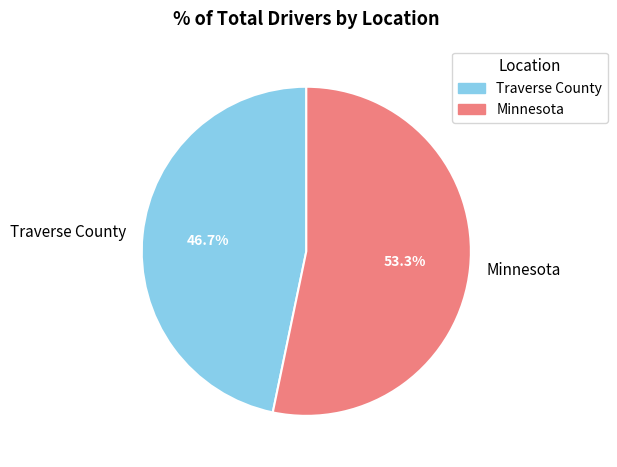

To the nearest percent, what portion does Traverse County represent?

47%